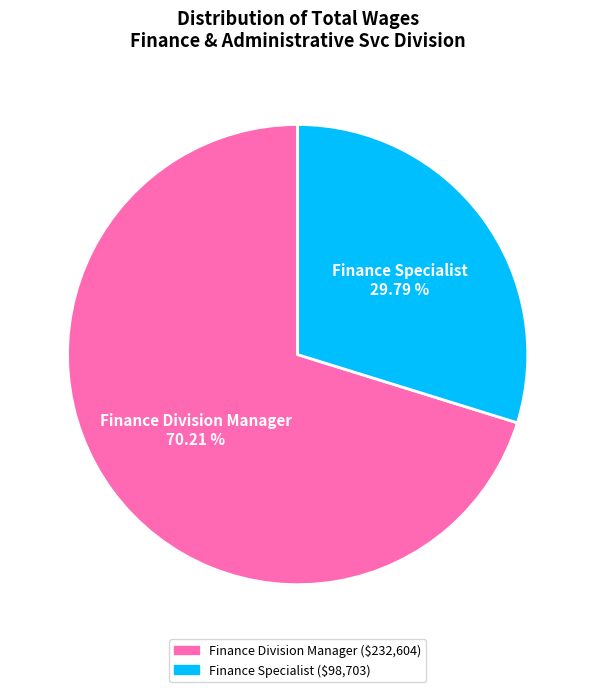

Count the number of slices in the pie.

2